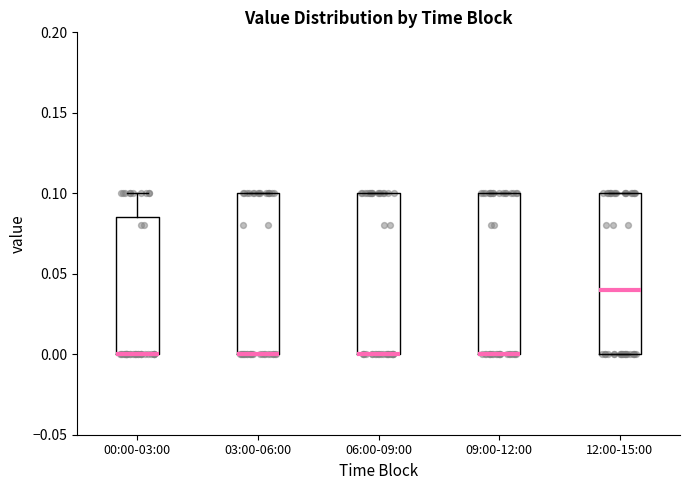

Where is the lower edge of the box for 09:00-12:00 on the y-axis? The values are not printed on the chart, so give them approximately, as read against the axis.

0.000